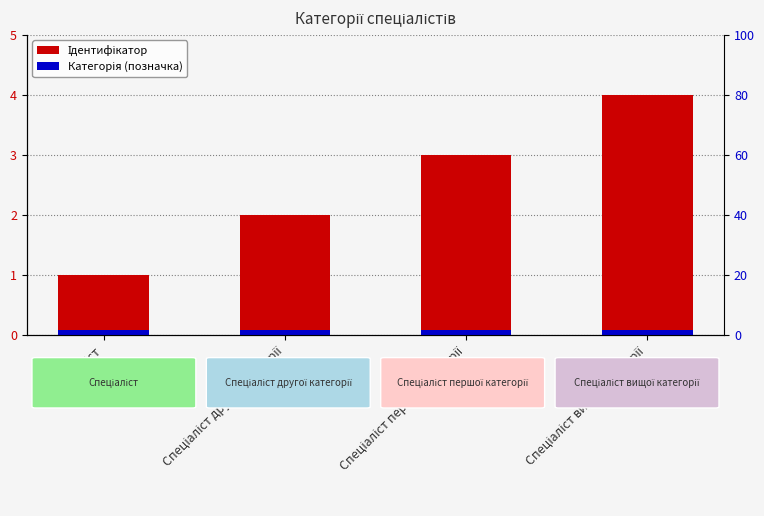

Which category has the highest value in the Категорія (позначка) series?

Спеціаліст